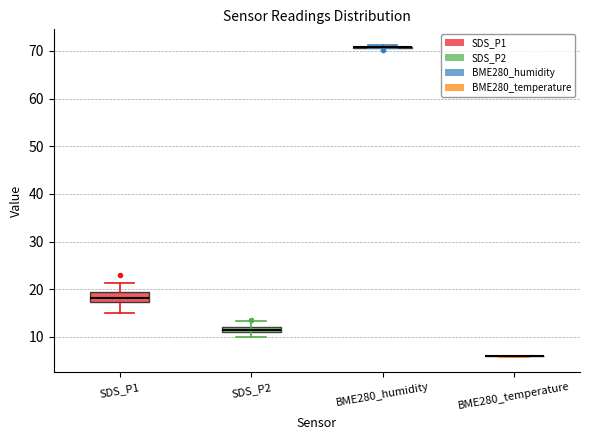

Which box is the tallest, from its lower edge to its upper edge?

SDS_P1